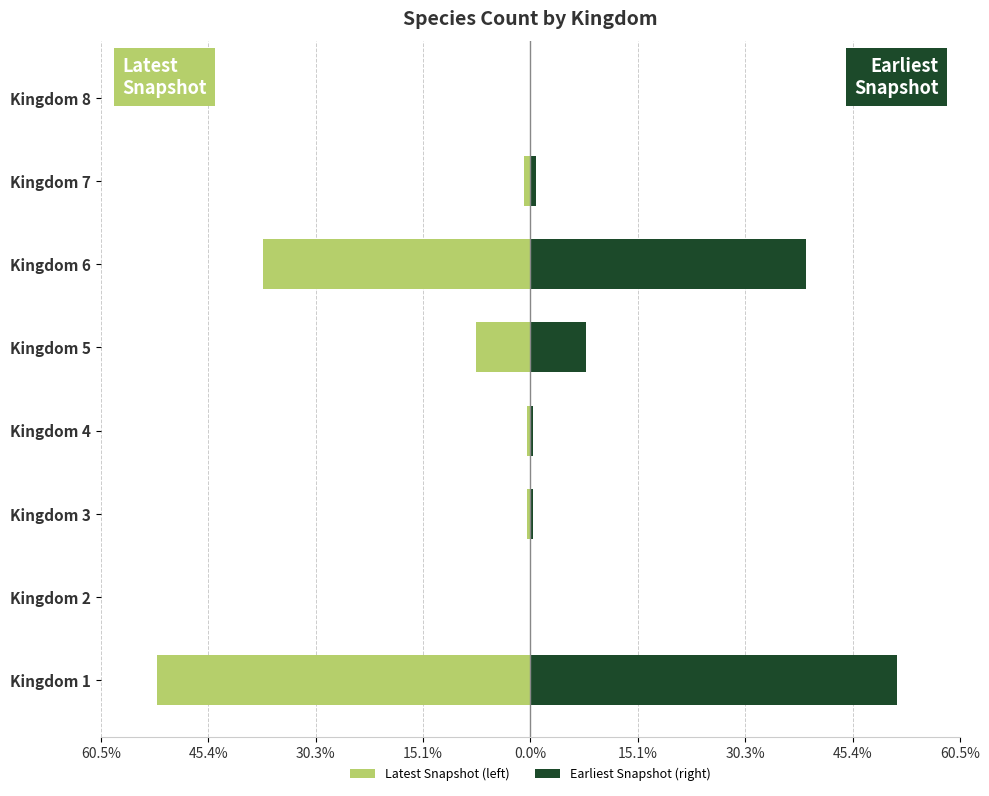

At Kingdom 6, list the series in order from largest to smallest.

Earliest Snapshot (right), Latest Snapshot (left)